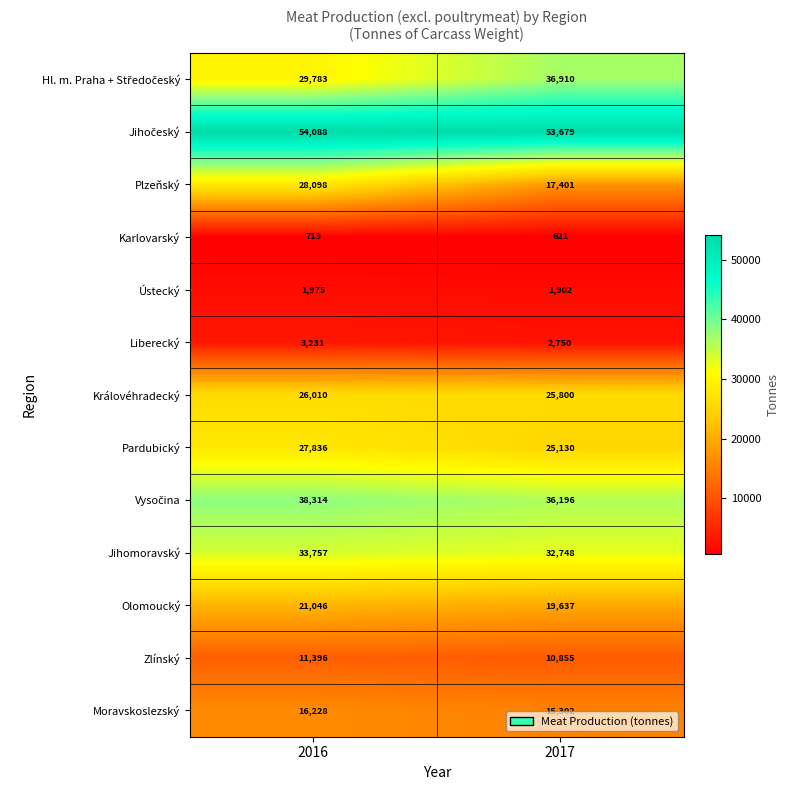

The value of Olomoucký at 2017 is 19637. True or false?

True